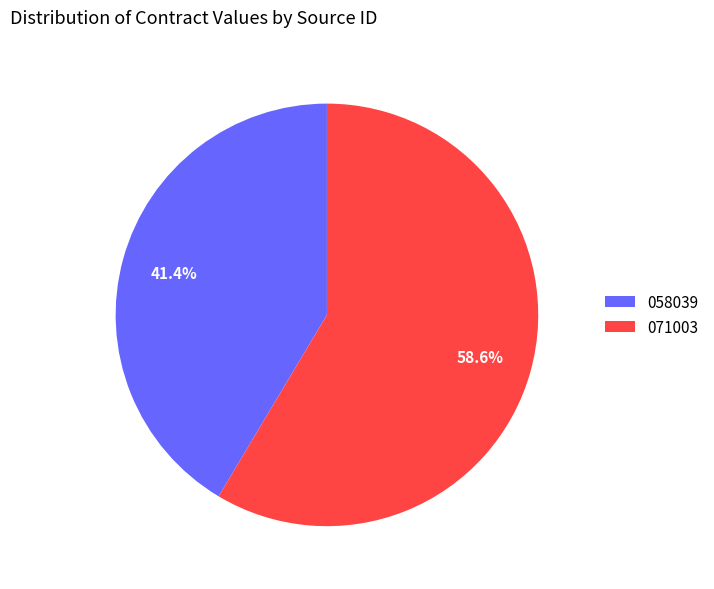

True or false: 058039 accounts for 48% of the total.

False